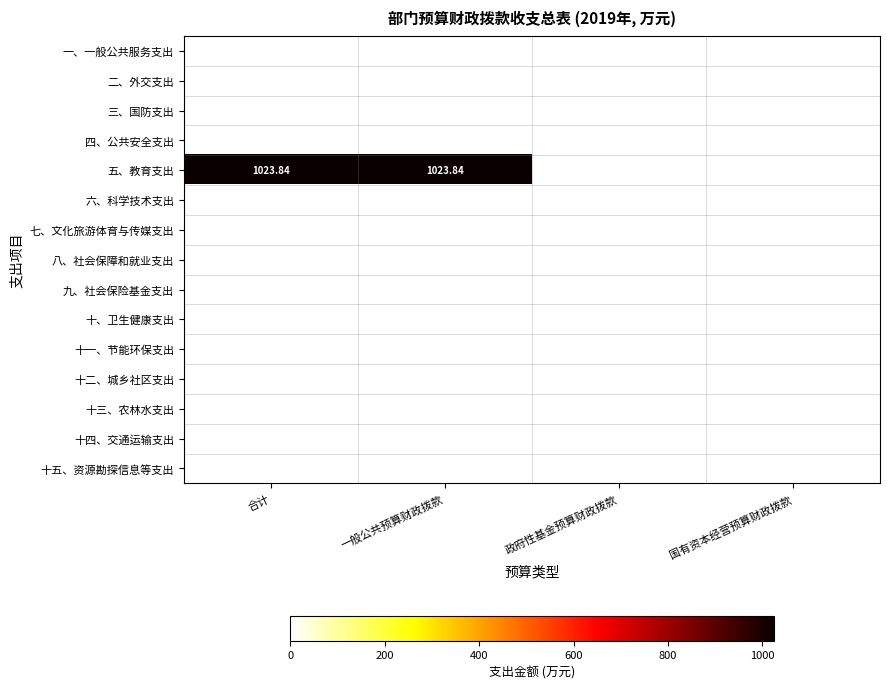

What is the difference between the maximum and minimum values in the 五、教育支出 series?

1023.8